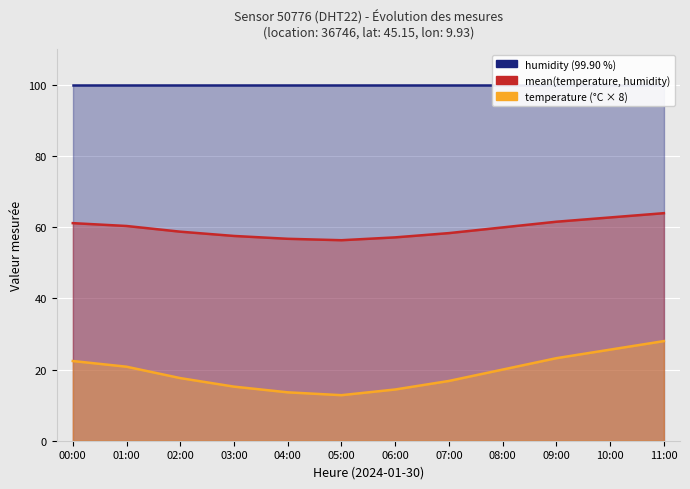

List the series in order of their overall mean, highest first.

humidity (scaled), mean(temp, humidity) (scaled), temperature (scaled)